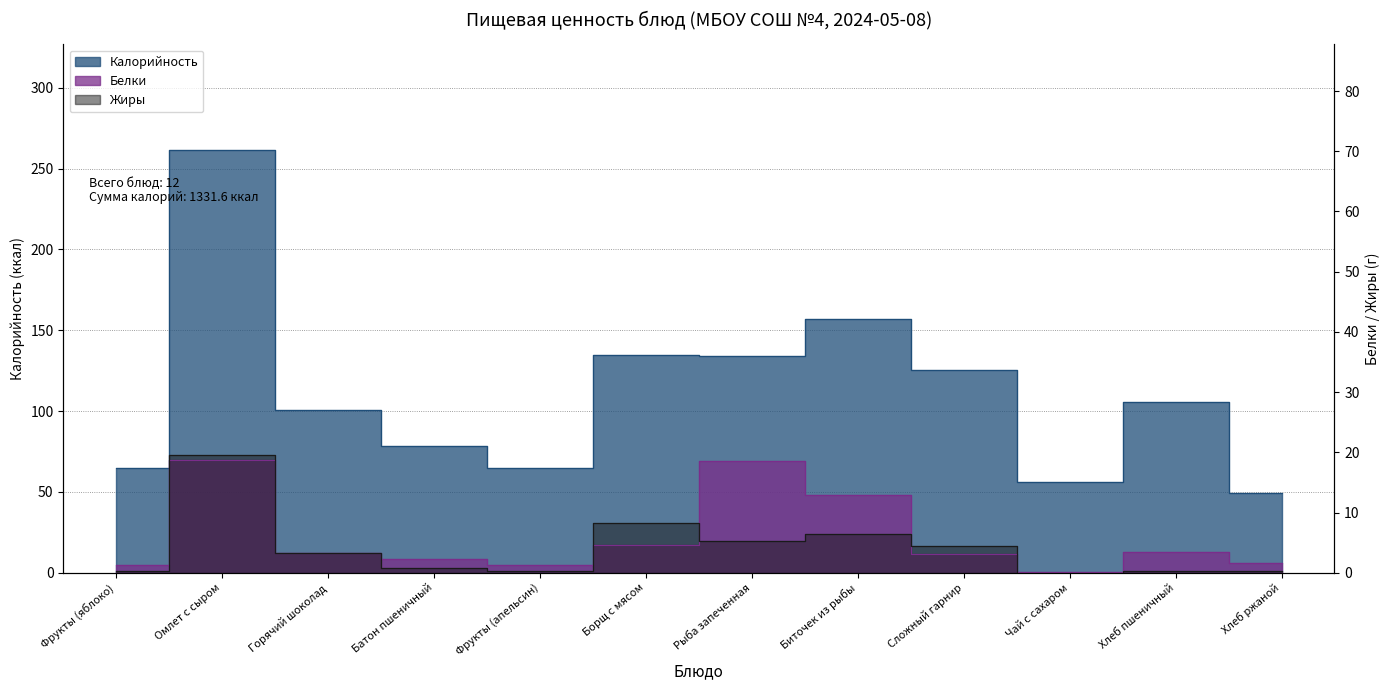

What is the total value across all series at Фрукты (апельсин)?

66.2